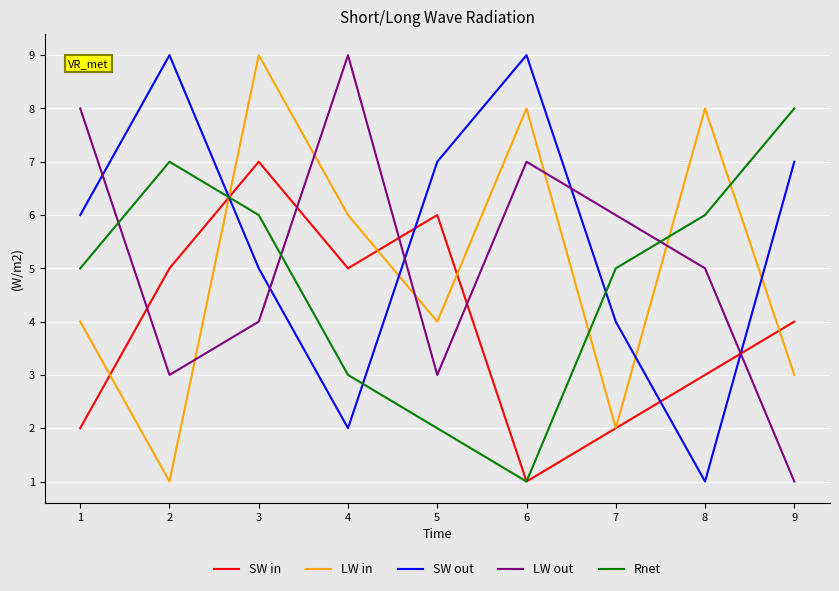

Rank the series at 2 from lowest to highest value.

LW in, LW out, SW in, Rnet, SW out